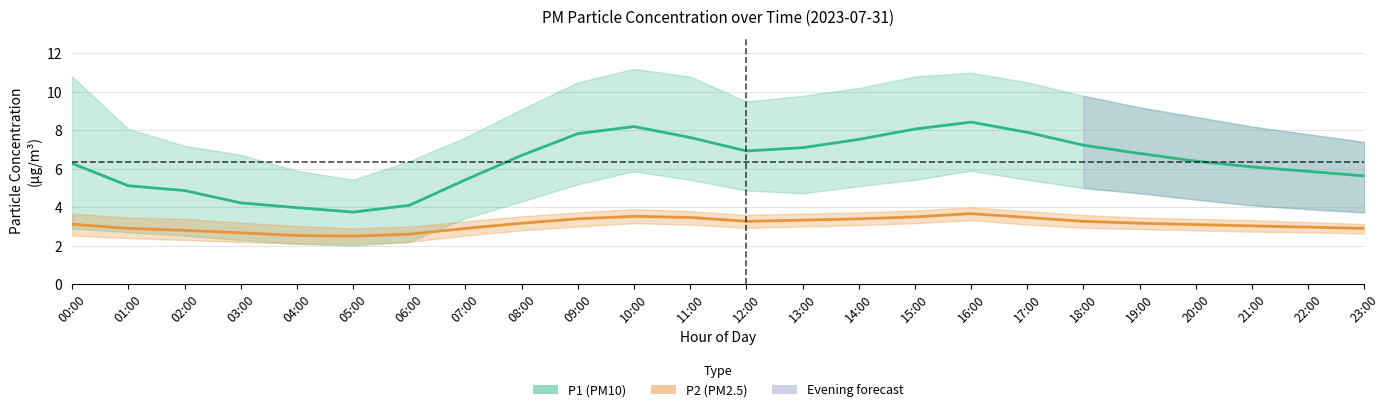

At which label does P1 (PM10) first exceed 6?

00:00